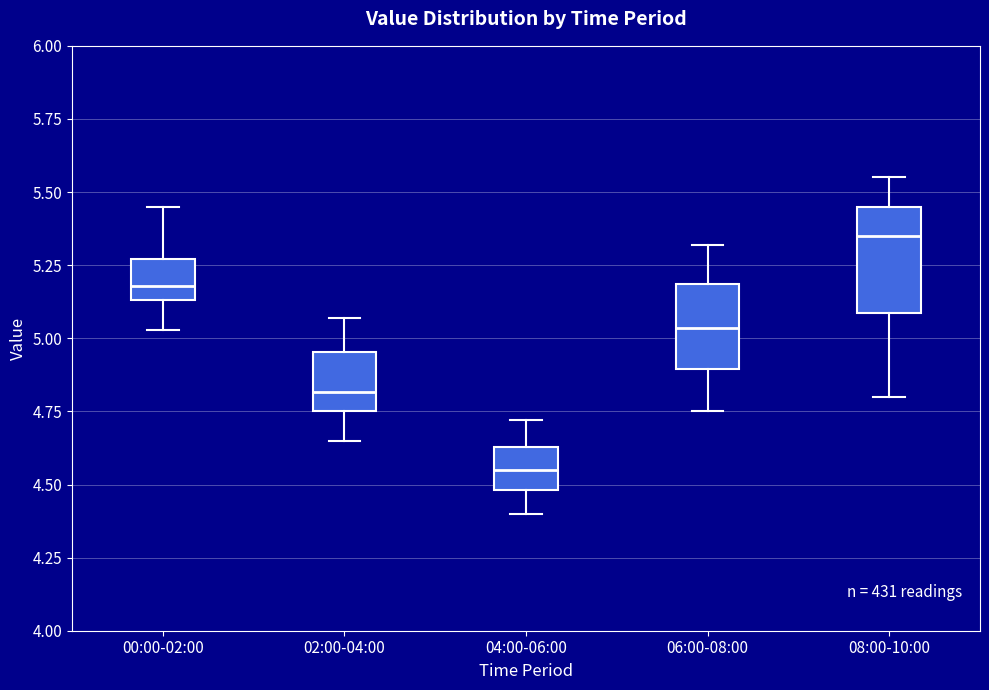

Which box has the lowest median line?

04:00-06:00